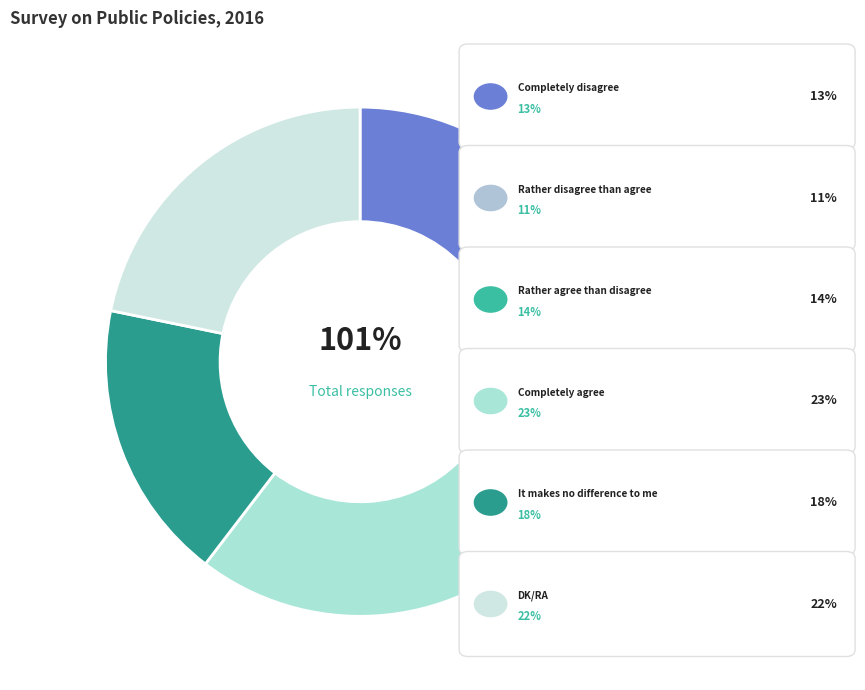

What is the change in value from Completely agree to DK/RA?

-1